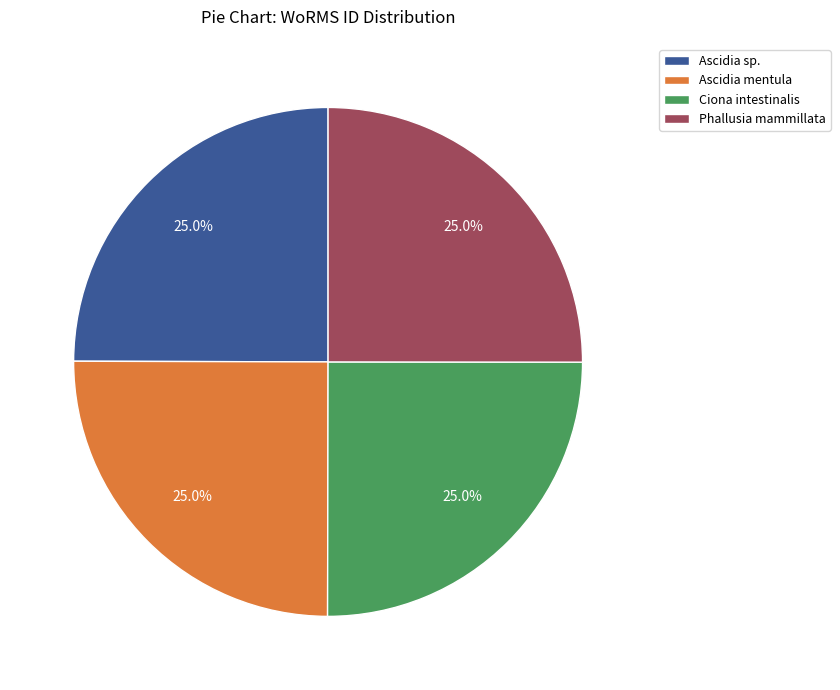

Combined, what portion of the pie is Ciona intestinalis and Ascidia mentula?

50.0%